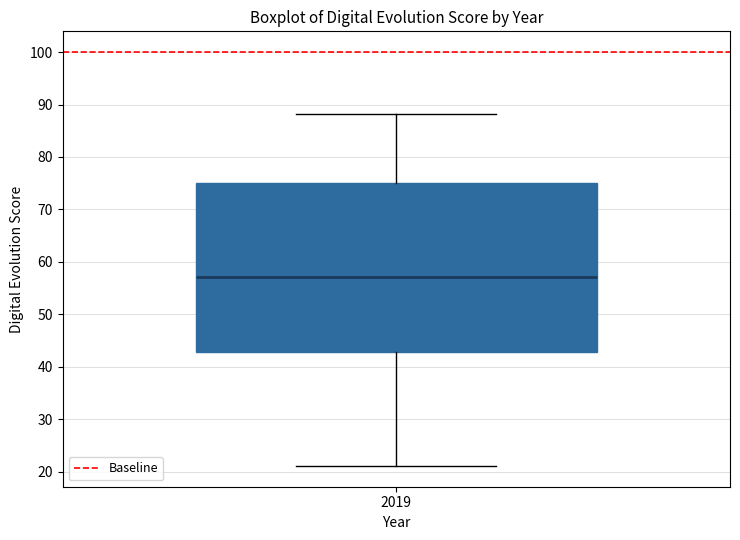

Transcribe this box plot: give where the median line is, the range the box spans, and where the two whiskers end, as read against the y-axis. The values are not printed on the chart, so give them approximately, as read against the axis.

median 57, box 43 to 75, whiskers 21 to 88